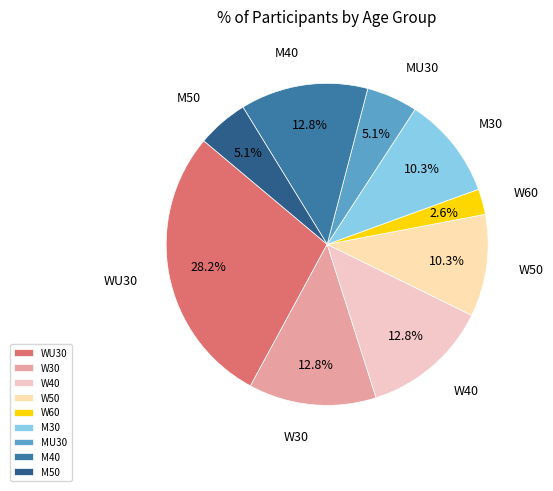

How many segments does this pie chart have?

9